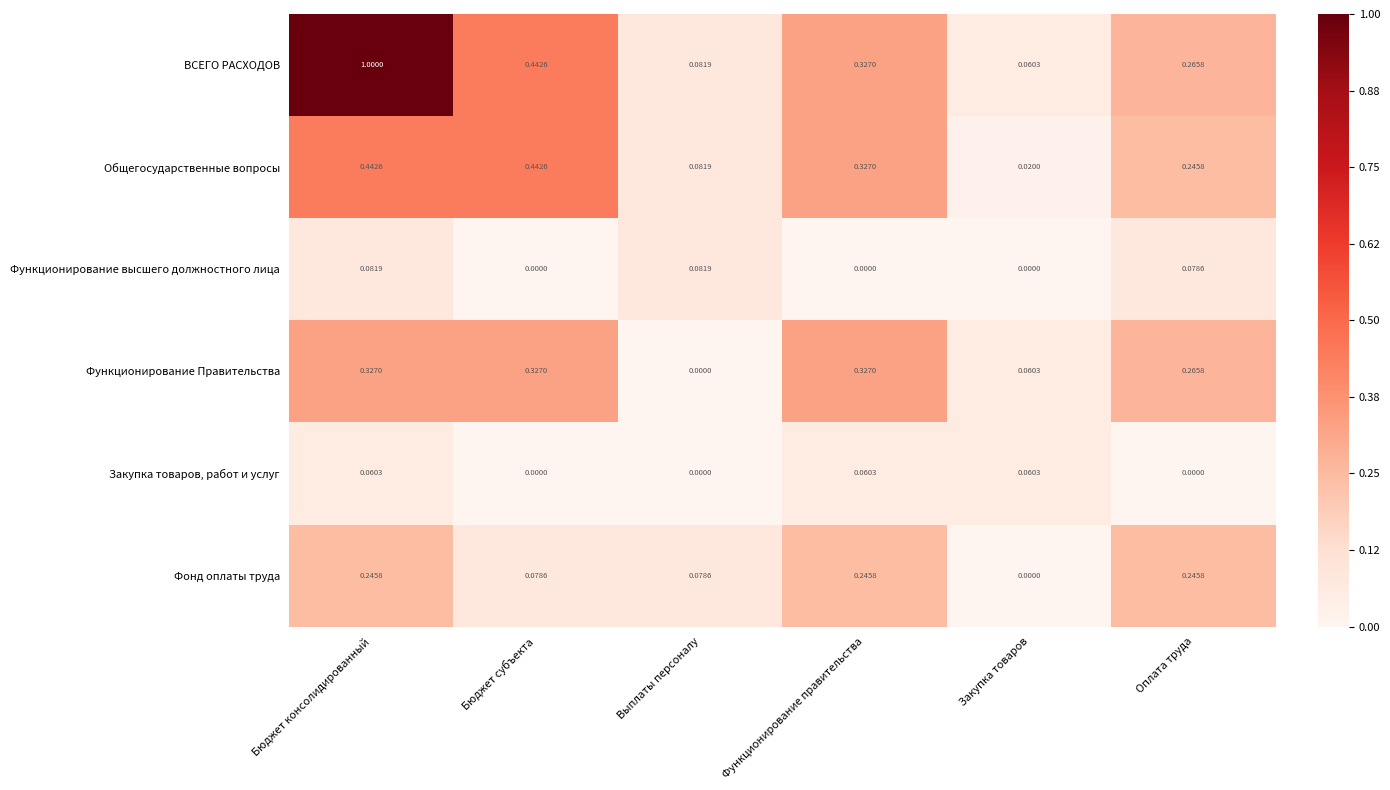

Which series has the widest spread of values?

ВСЕГО РАСХОДОВ